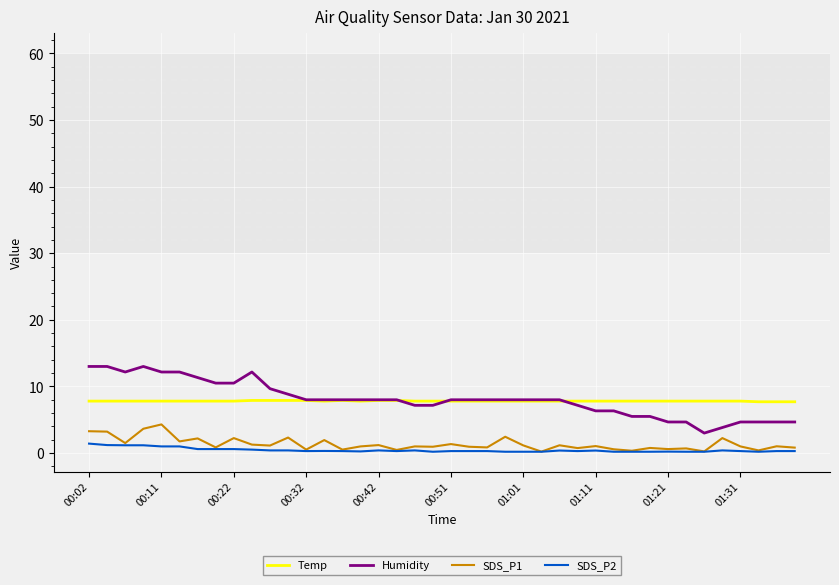

Rank the series by their maximum value, from lowest to highest.

SDS_P2, SDS_P1, Temp, Humidity